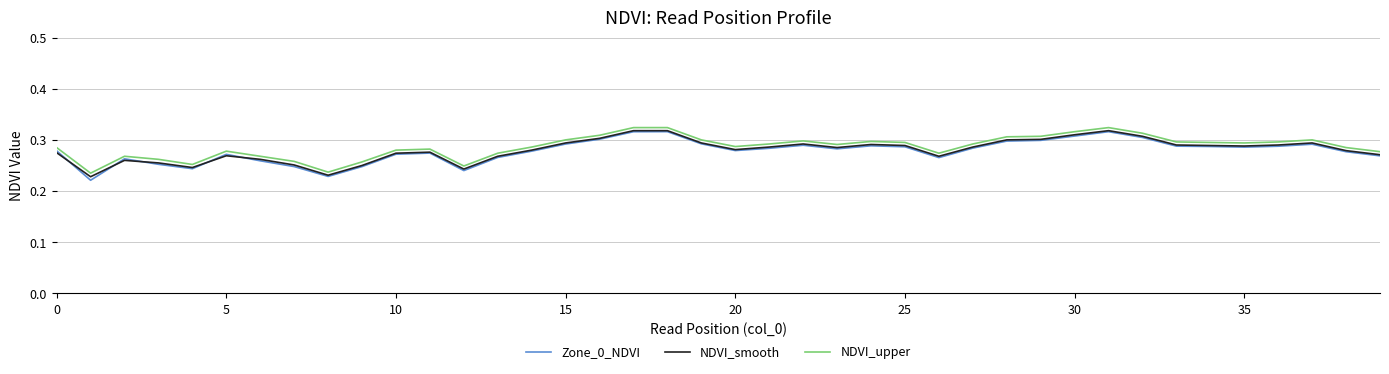

Which series has the widest spread of values?

Zone_0_NDVI